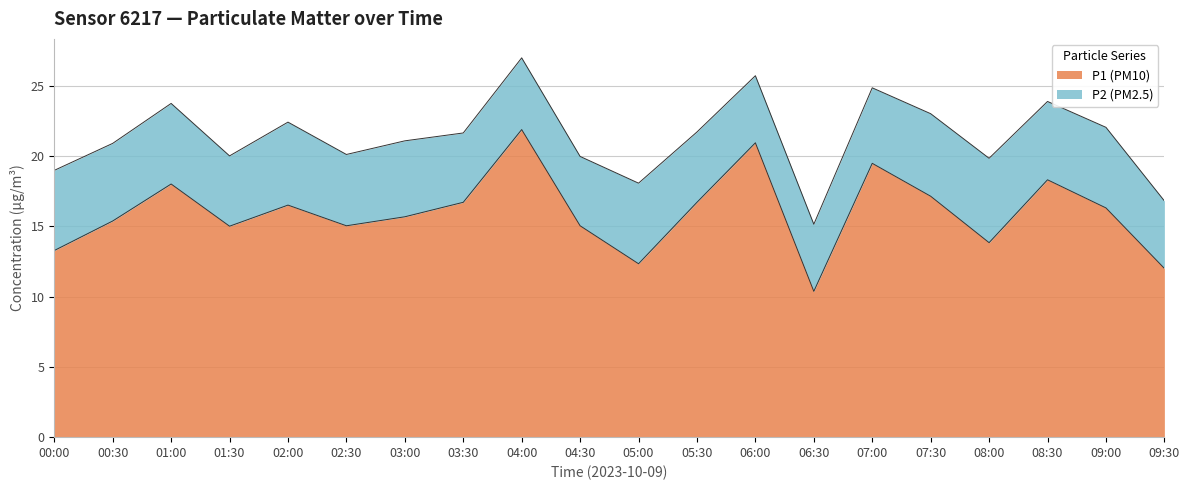

Is it true that the value at 00:30 is 20.0?

False